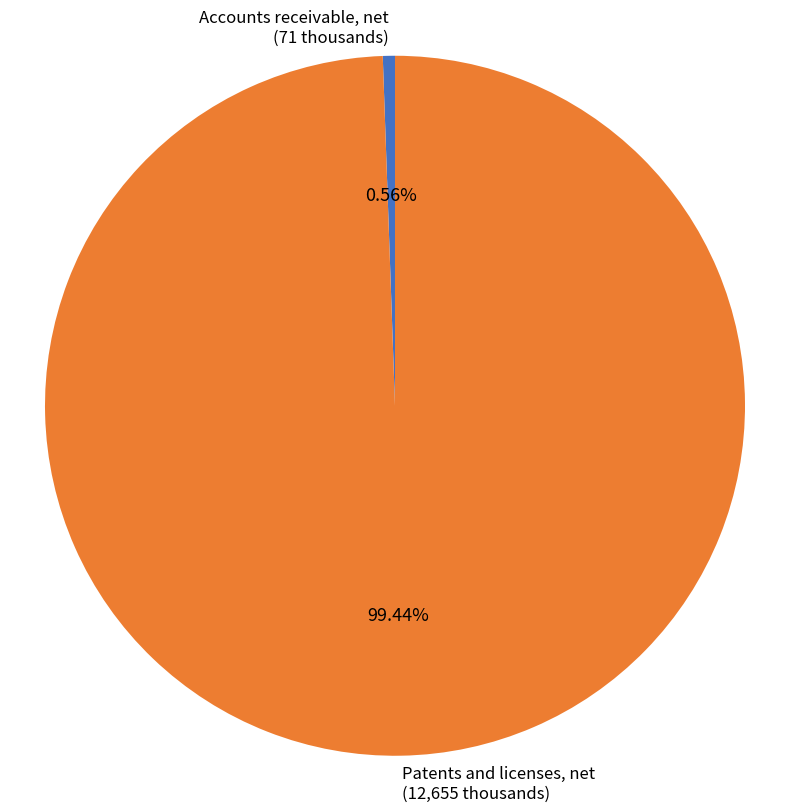

True or false: Patents and licenses, net accounts for 99% of the total.

True